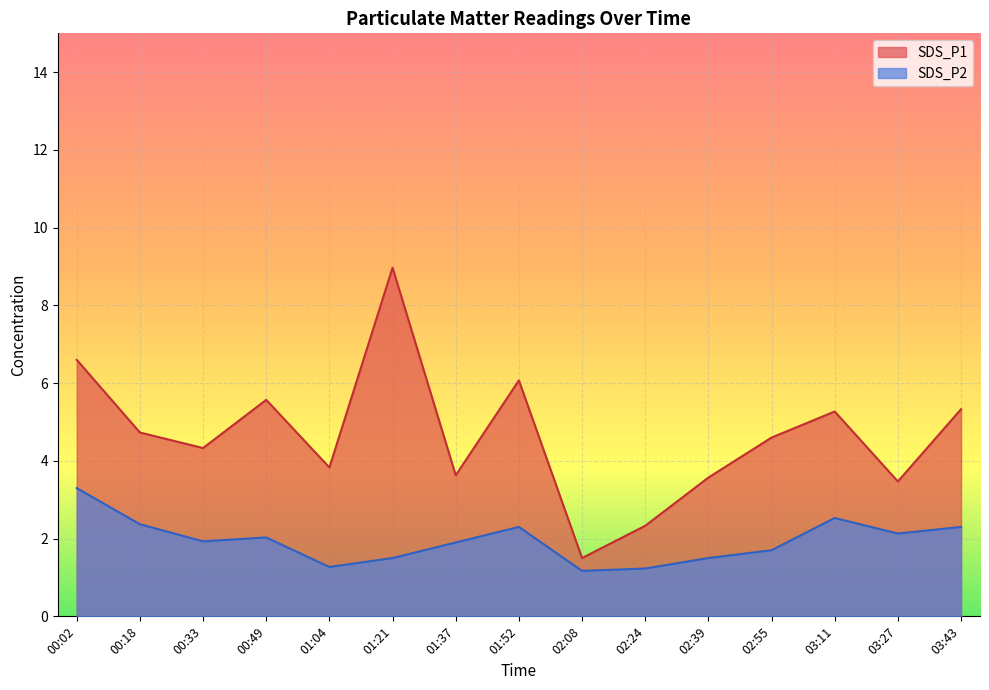

Reading left to right, list all the values displayed in this chart.

SDS_P1: 6.6	4.7	4.3	5.6	3.8	9.0	3.6	6.1	1.5	2.3	3.6	4.6	5.3	3.5	5.3
SDS_P2: 3.3	2.4	1.9	2.0	1.3	1.5	1.9	2.3	1.2	1.2	1.5	1.7	2.5	2.1	2.3